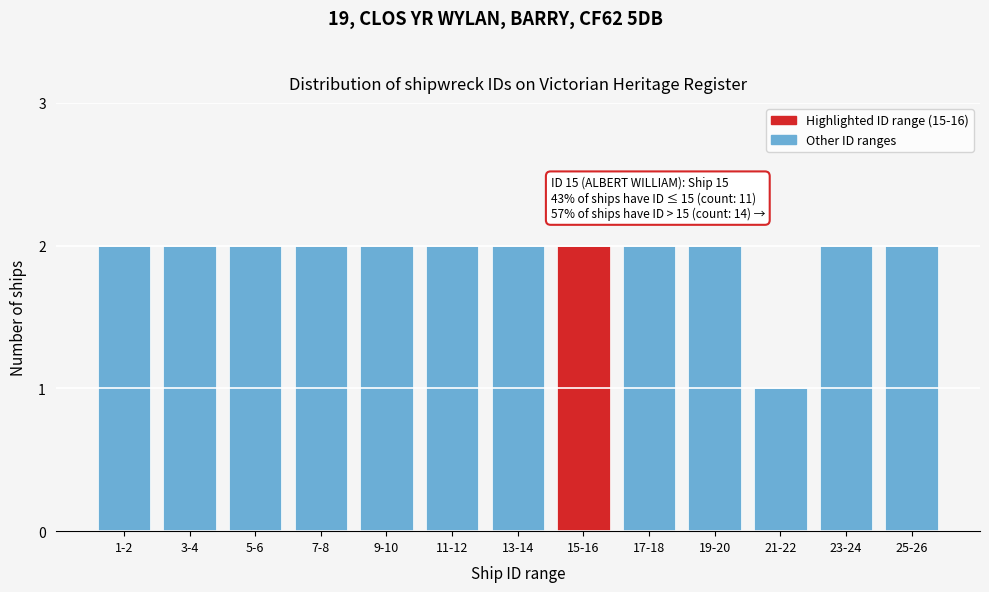

Reading left to right, list all the values displayed in this chart.

1-2=2	3-4=2	5-6=2	7-8=2	9-10=2	11-12=2	13-14=2	15-16=2	17-18=2	19-20=2	21-22=1	23-24=2	25-26=2